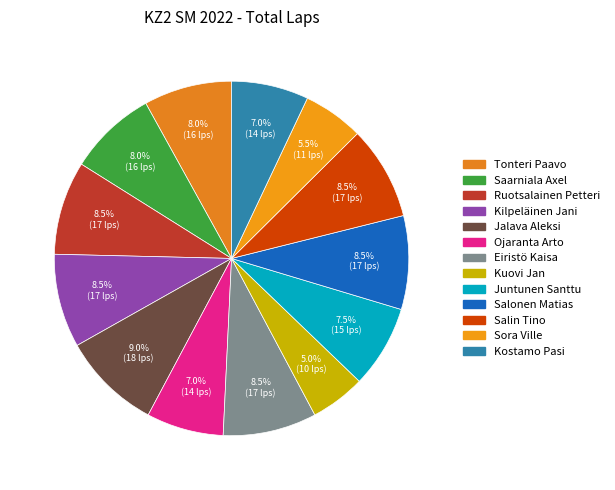

How many segments does this pie chart have?

13